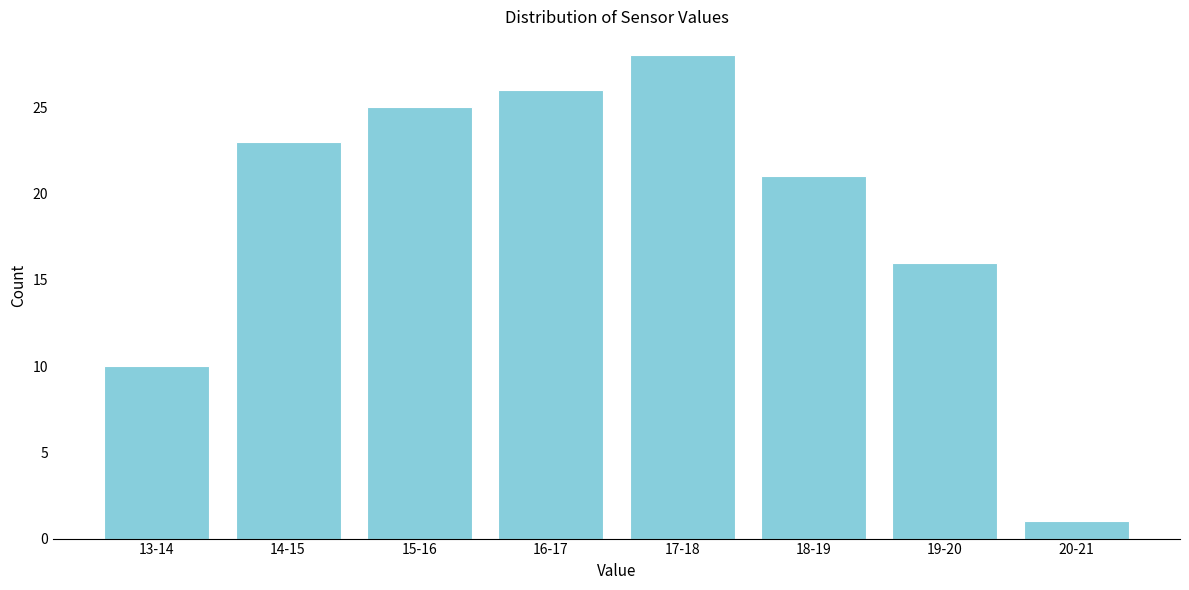

Reading left to right, transcribe all the data shown in this chart.

13-14=10	14-15=23	15-16=25	16-17=26	17-18=28	18-19=21	19-20=16	20-21=1